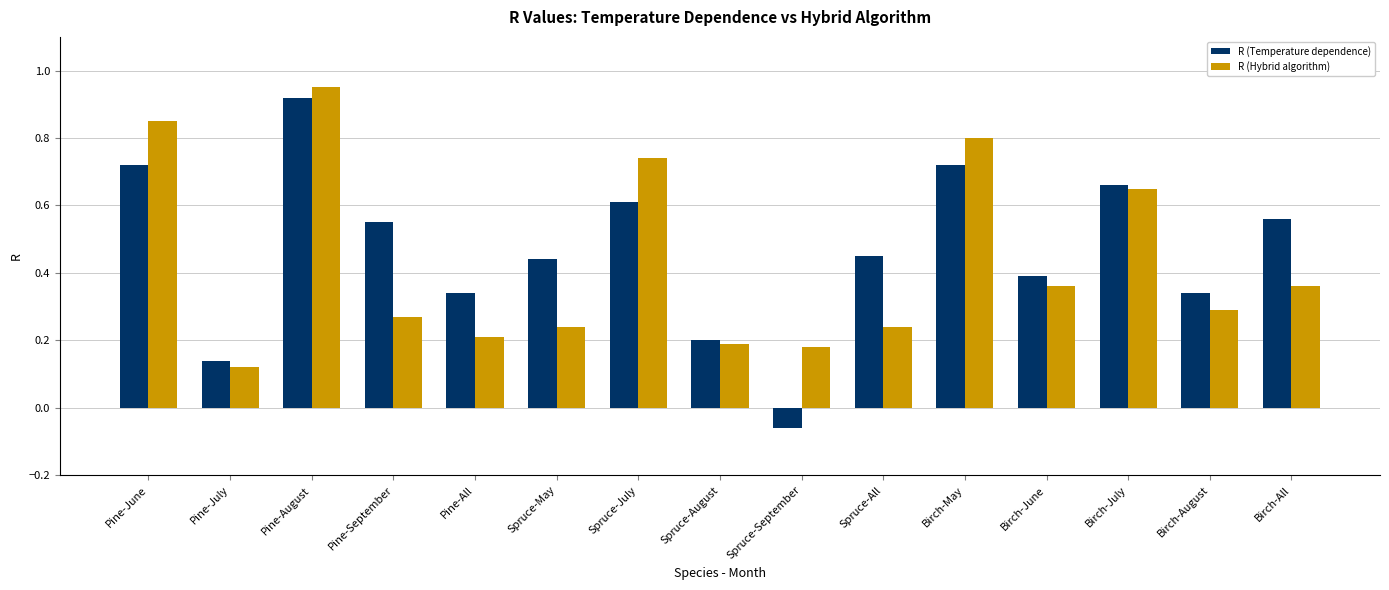

What is the sum of all R (Hybrid algorithm) values?

6.5